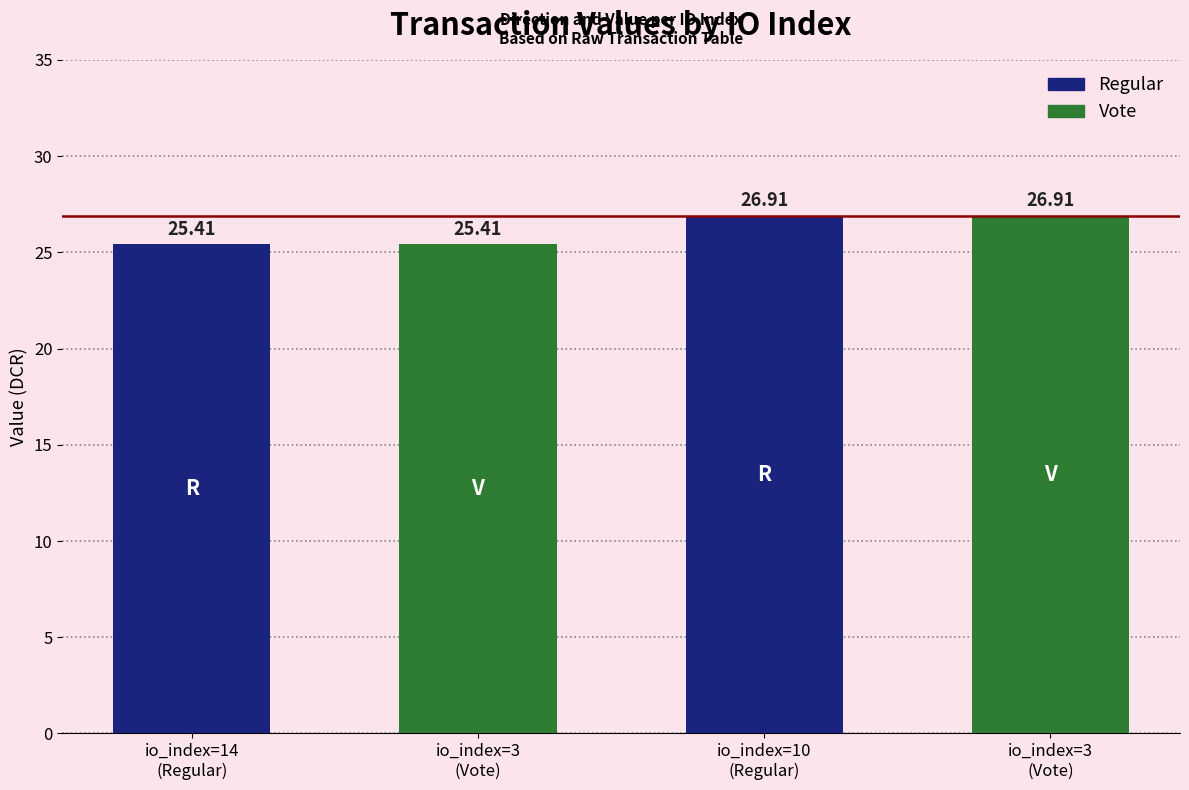

Which label corresponds to the largest value in the chart?

io_index=10
(Regular)